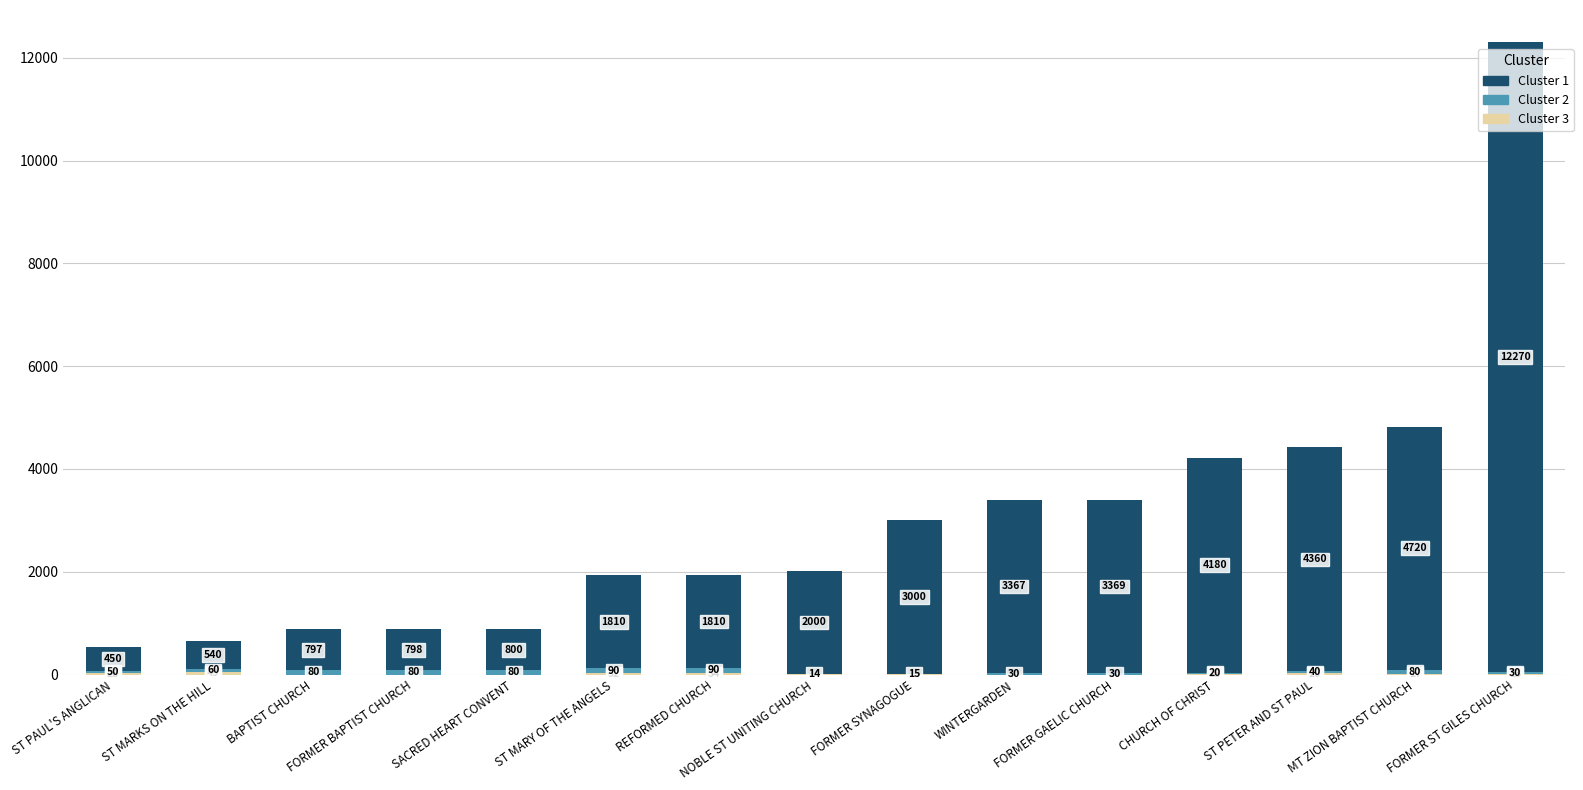

At which category is the sum across all series the highest?

FORMER ST GILES CHURCH